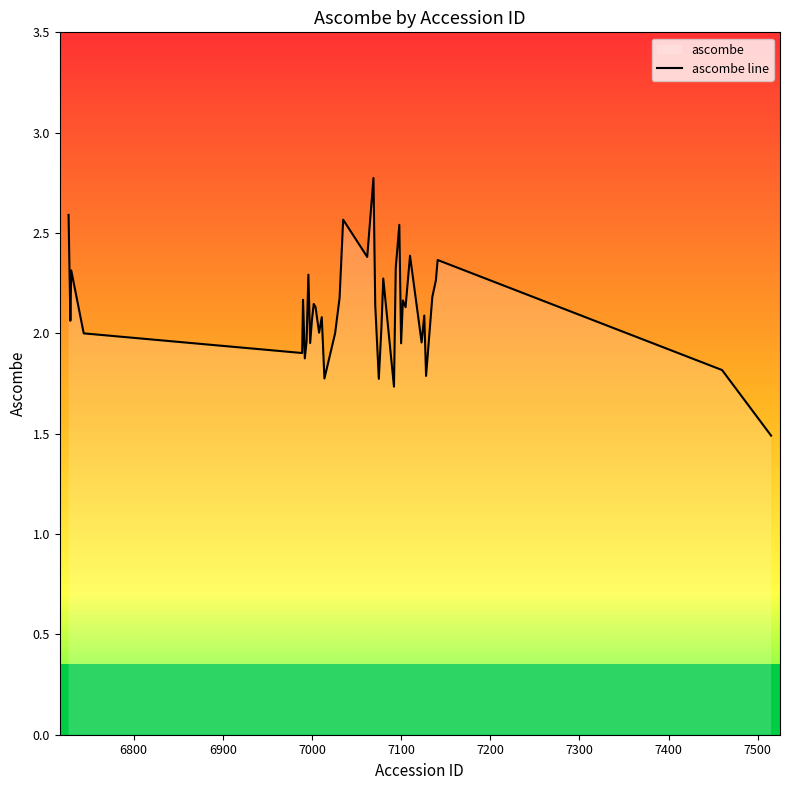

What is the sum of all values?

84.6